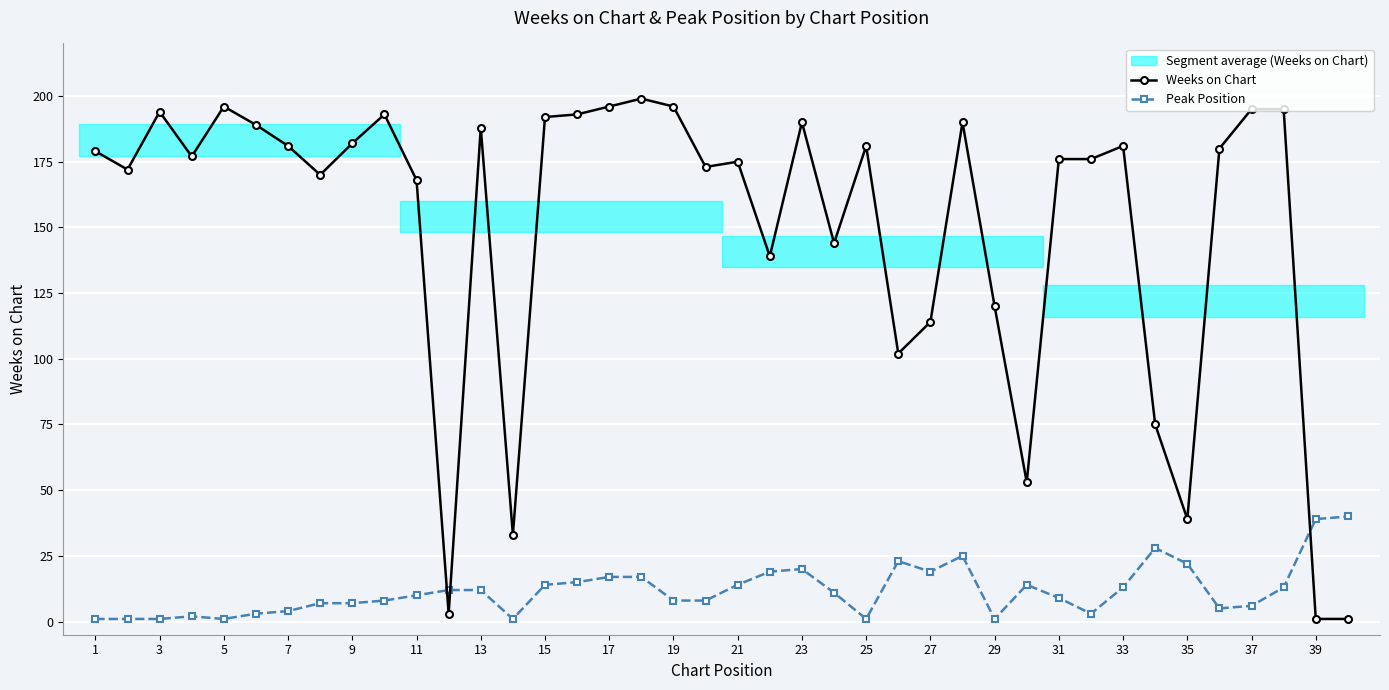

Where is the first local maximum for Weeks on Chart?

3